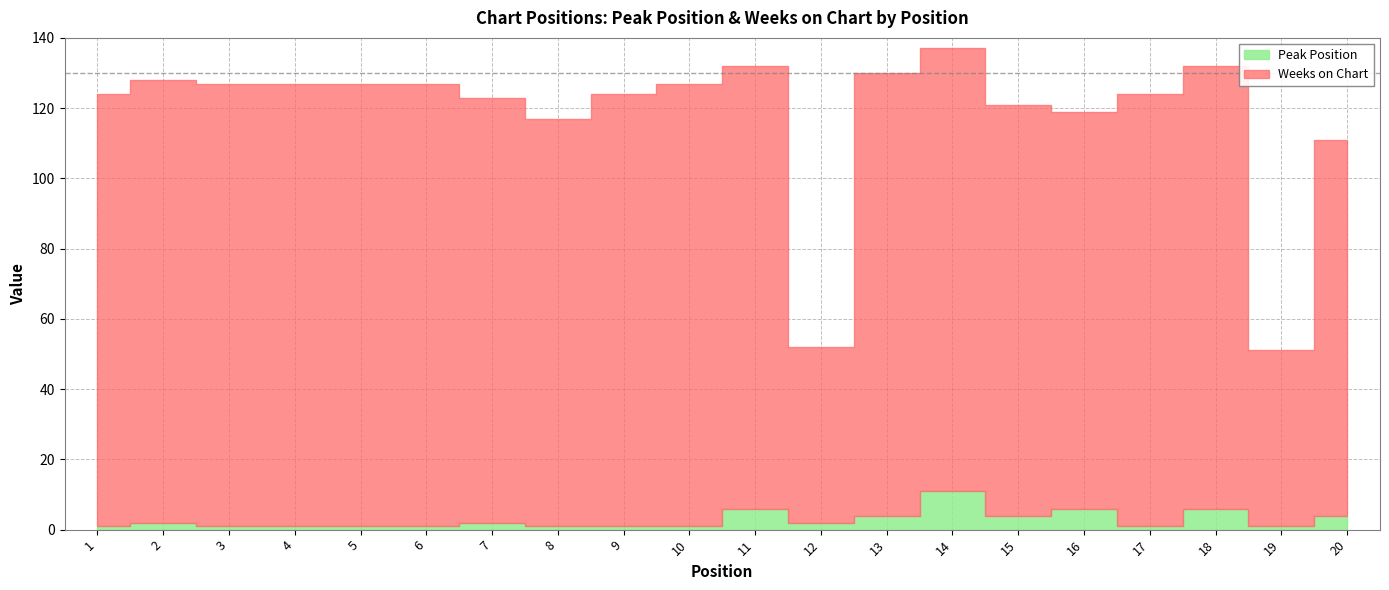

What is the smallest value displayed?

1